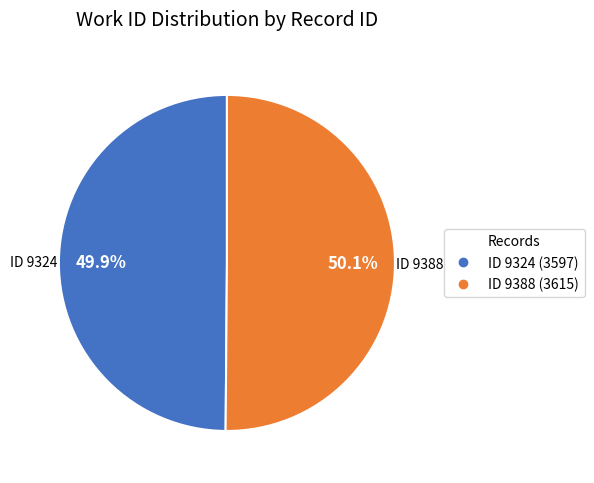

Does any single category account for the majority?

Yes